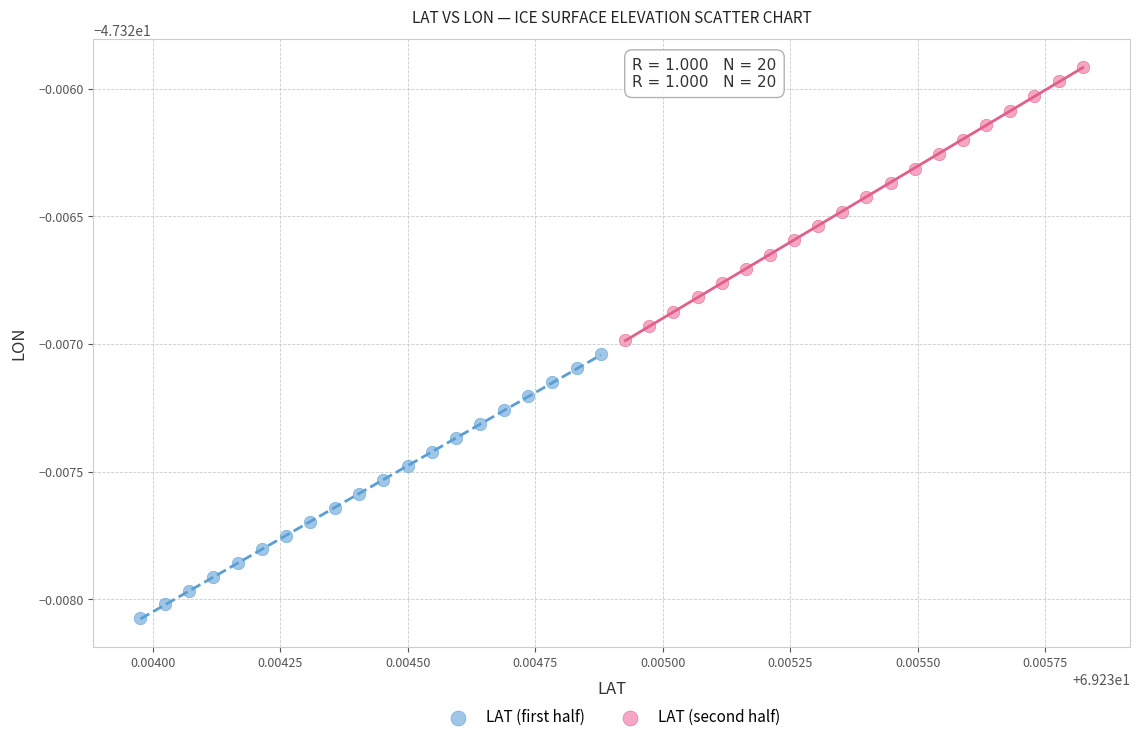

What are all the series names shown in the legend?

LAT (first half), LAT (second half)